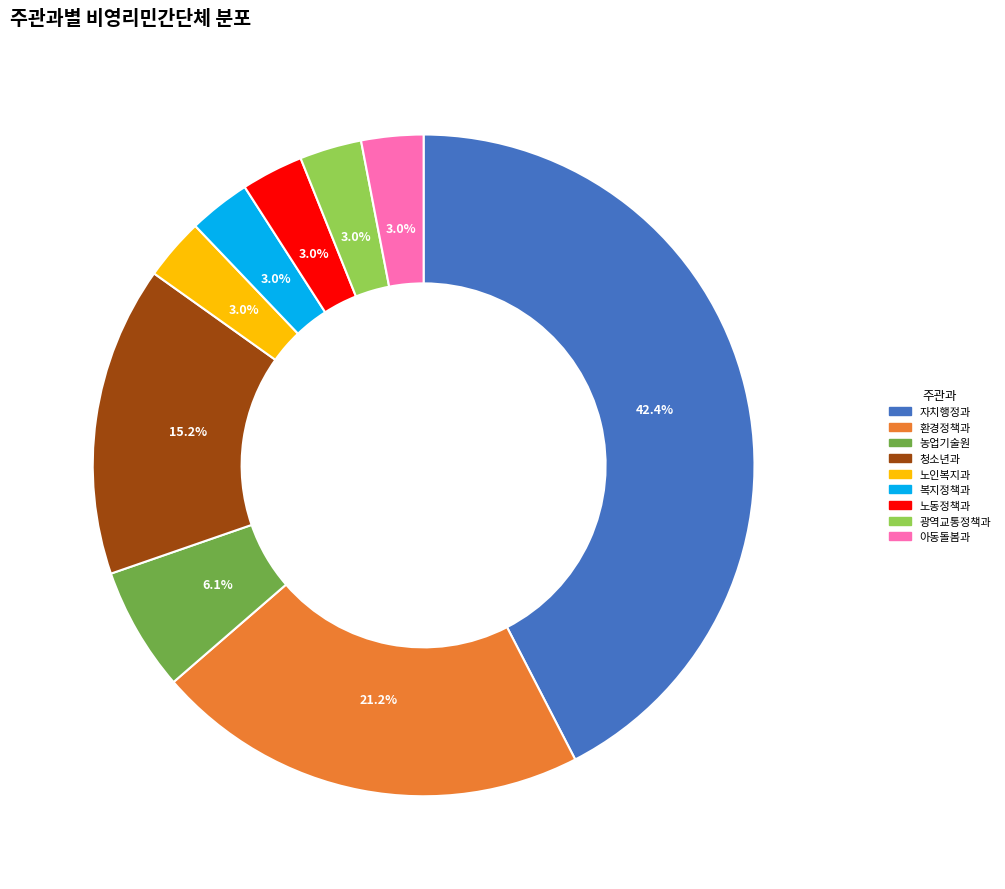

To the nearest percent, what percentage of the pie is 노동정책과?

3%